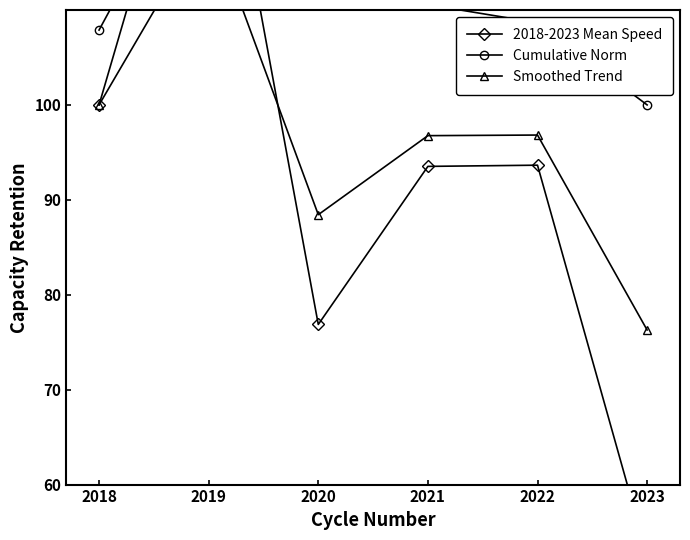

The value of Smoothed Trend at 2019 is 183.5. True or false?

False